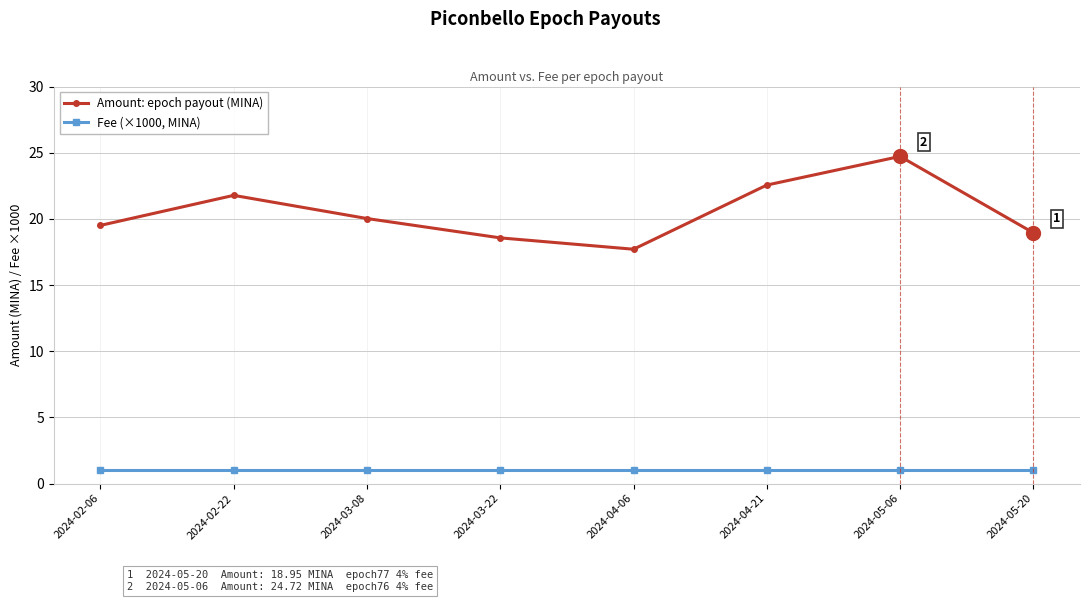

Reading left to right, transcribe all the data shown in this chart.

Amount: epoch payout (MINA): 2024-02-06=19.5	2024-02-22=21.8	2024-03-08=20.0	2024-03-22=18.6	2024-04-06=17.7	2024-04-21=22.6	2024-05-06=24.7	2024-05-20=18.9
Fee (×1000, MINA): 2024-02-06=1.0	2024-02-22=1.0	2024-03-08=1.0	2024-03-22=1.0	2024-04-06=1.0	2024-04-21=1.0	2024-05-06=1.0	2024-05-20=1.0